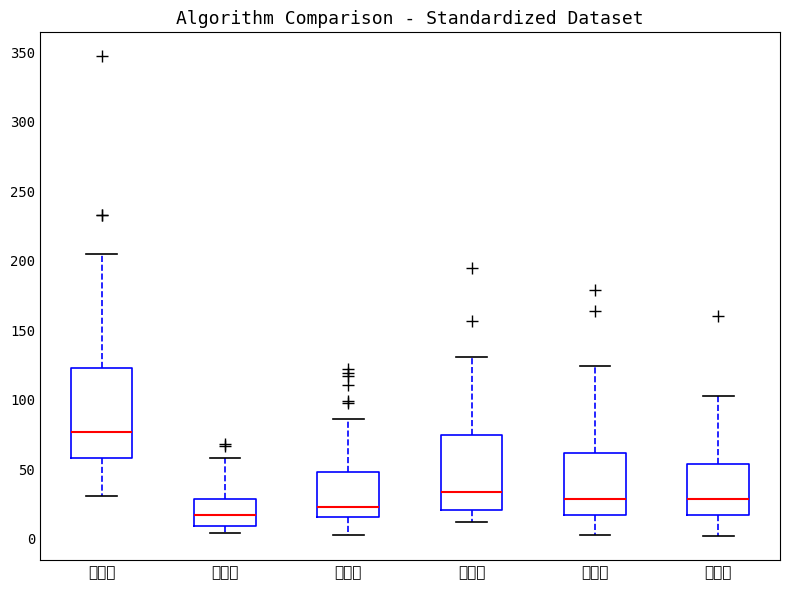

Reading left to right, transcribe this box plot: for each box, give where its median line is, the range the box spans, and where its two whiskers end, as read against the y-axis. The values are not printed on the chart, so give them approximately, as read against the axis.

北海道: median 75, box 60 to 125, whiskers 30 to 205
青森県: median 15, box 10 to 30, whiskers 5 to 60
岩手県: median 25, box 15 to 50, whiskers 5 to 85
宮城県: median 35, box 20 to 75, whiskers 10 to 130
茨城県: median 30, box 15 to 60, whiskers 5 to 125
栃木県: median 30, box 15 to 55, whiskers 0 to 105